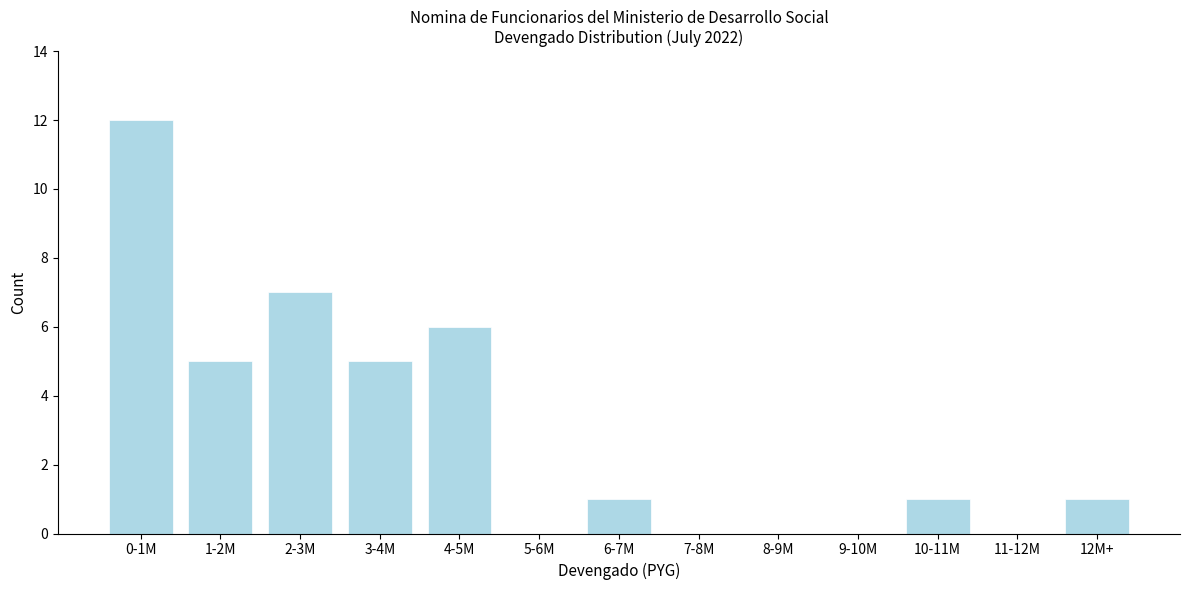

Reading left to right, extract all data points from this chart.

0-1M=12	1-2M=5	2-3M=7	3-4M=5	4-5M=6	5-6M=0	6-7M=1	7-8M=0	8-9M=0	9-10M=0	10-11M=1	11-12M=0	12M+=1